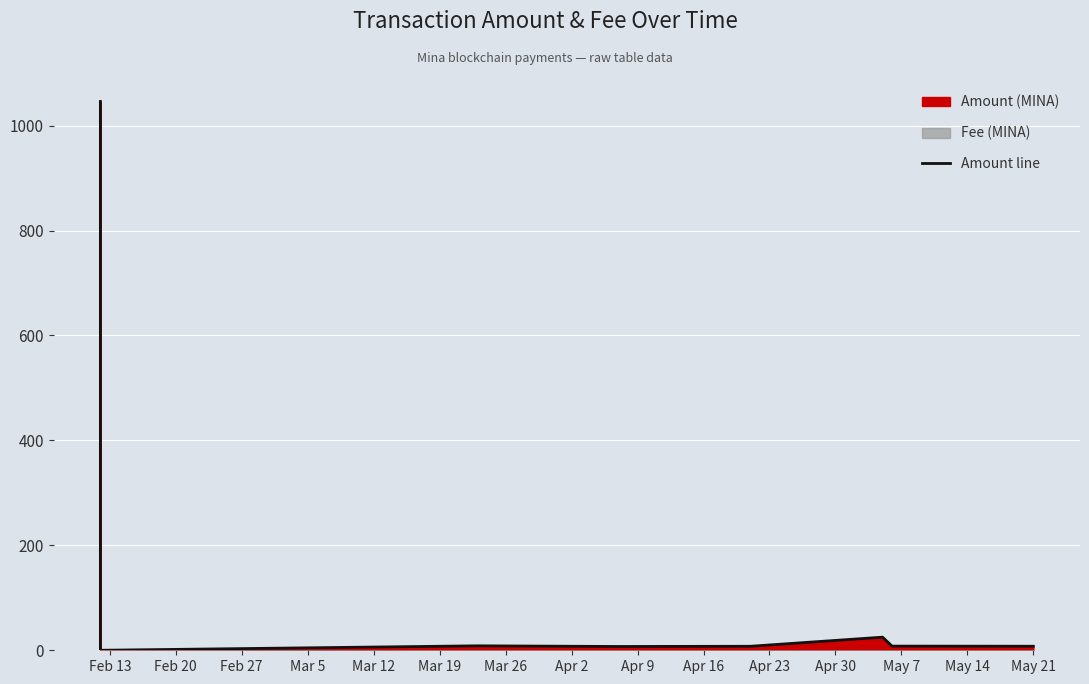

What is the difference between the second highest and minimum values?

25.0